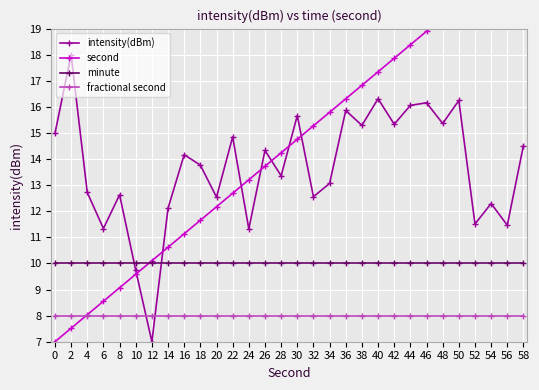

Read the minute value at 50.

10.0